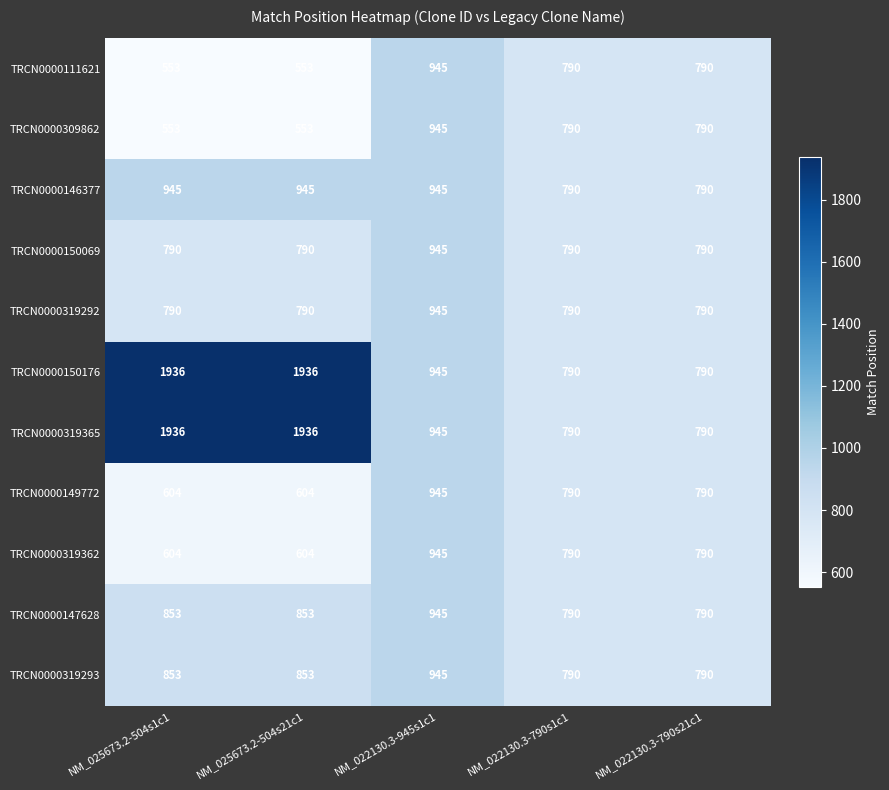

What value does the TRCN0000319292 series have at NM_022130.3-945s1c1?

945